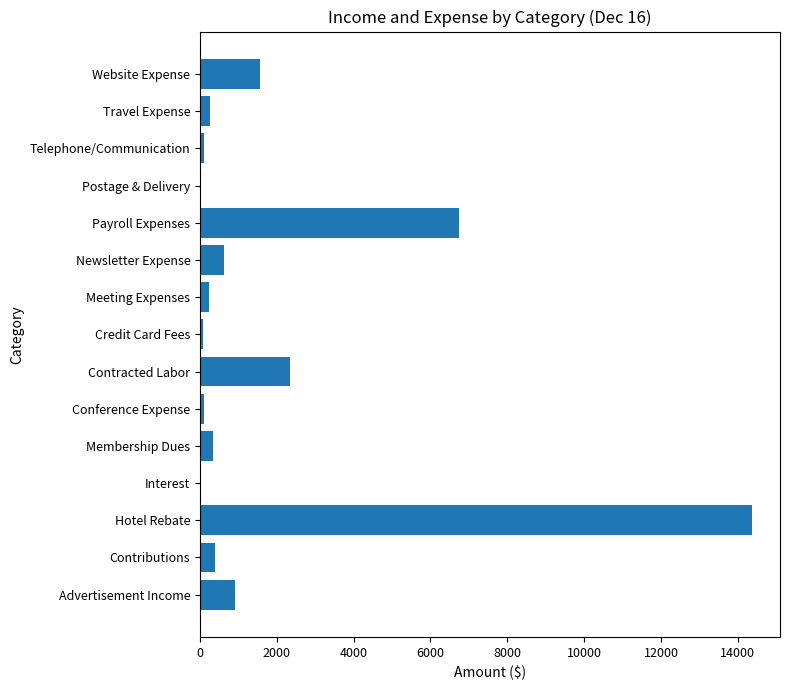

Which label corresponds to the largest value in the chart?

Hotel Rebate